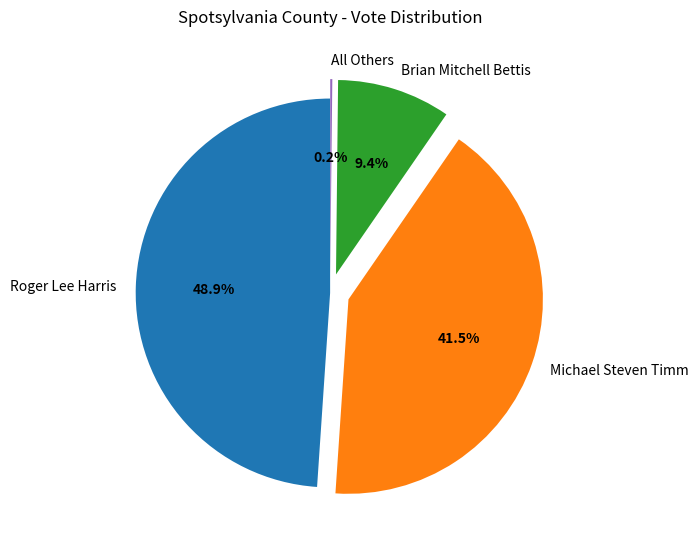

Is Brian Mitchell Bettis the majority of the pie?

No